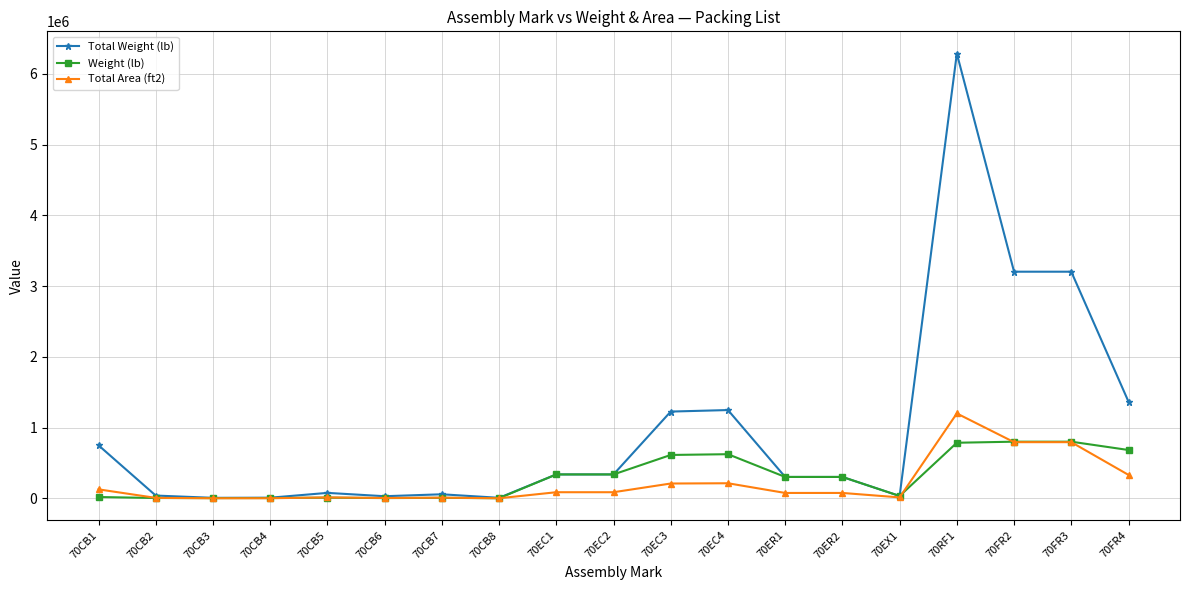

What is the total value across all series at 70CB1?

895317